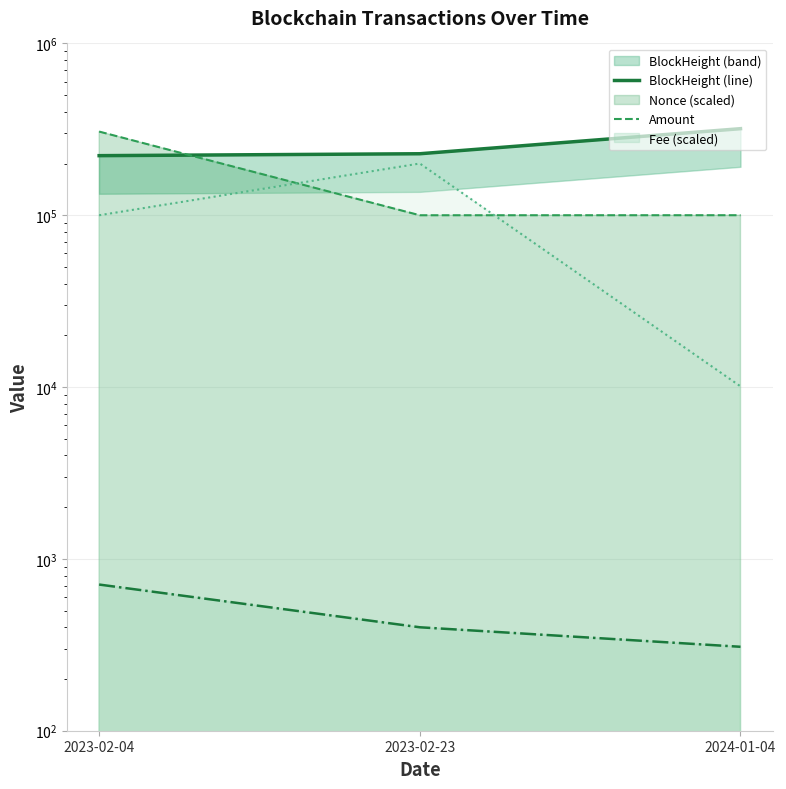

What is the label of the 1st point from the left?

2023-02-04